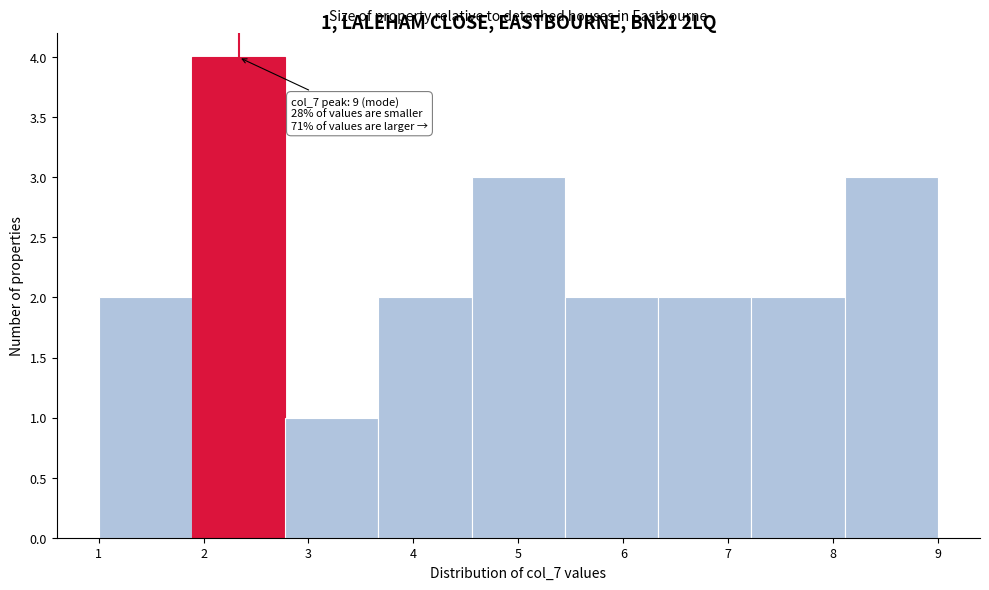

Which range on the x-axis has the tallest bar?

1.9 to 2.8